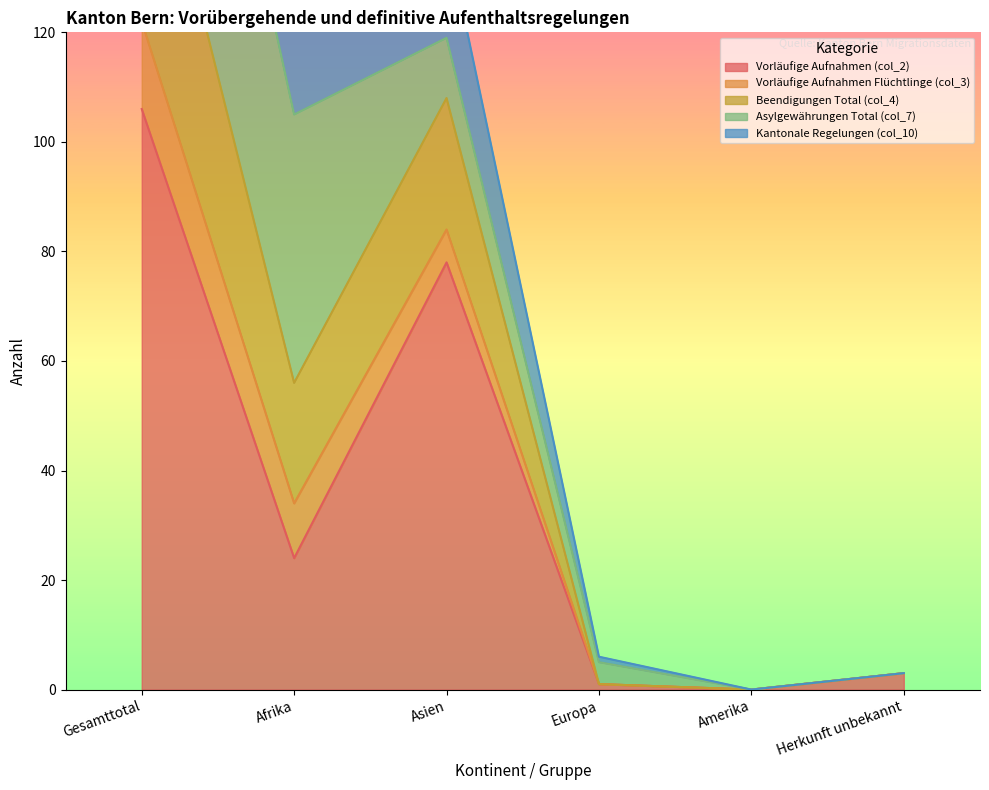

True or false: Vorläufige Aufnahmen (col_2) has more than 1 points higher than both neighbors.

False